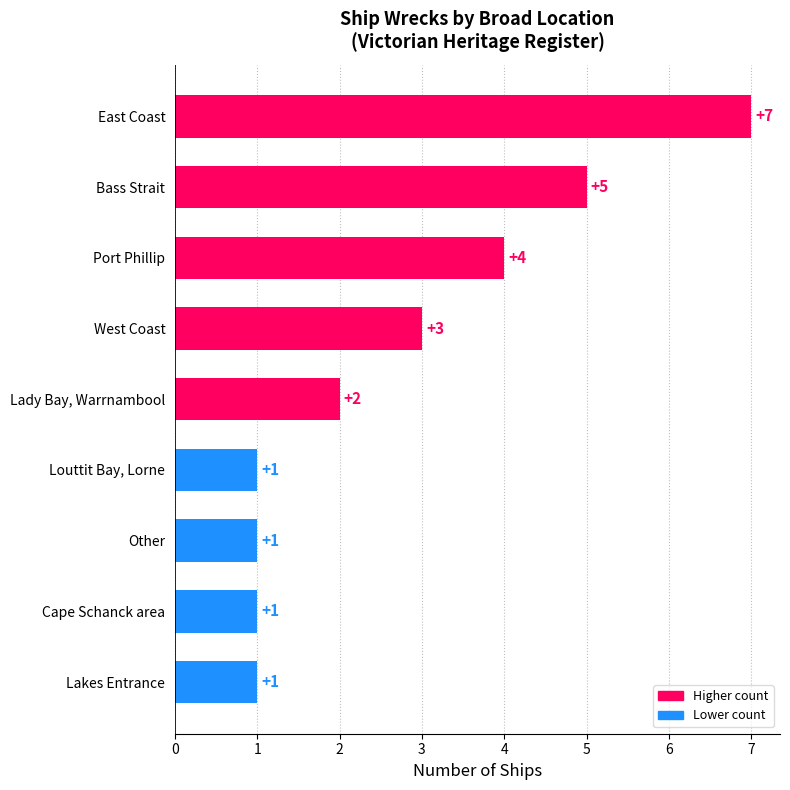

What is the greatest value displayed?

7